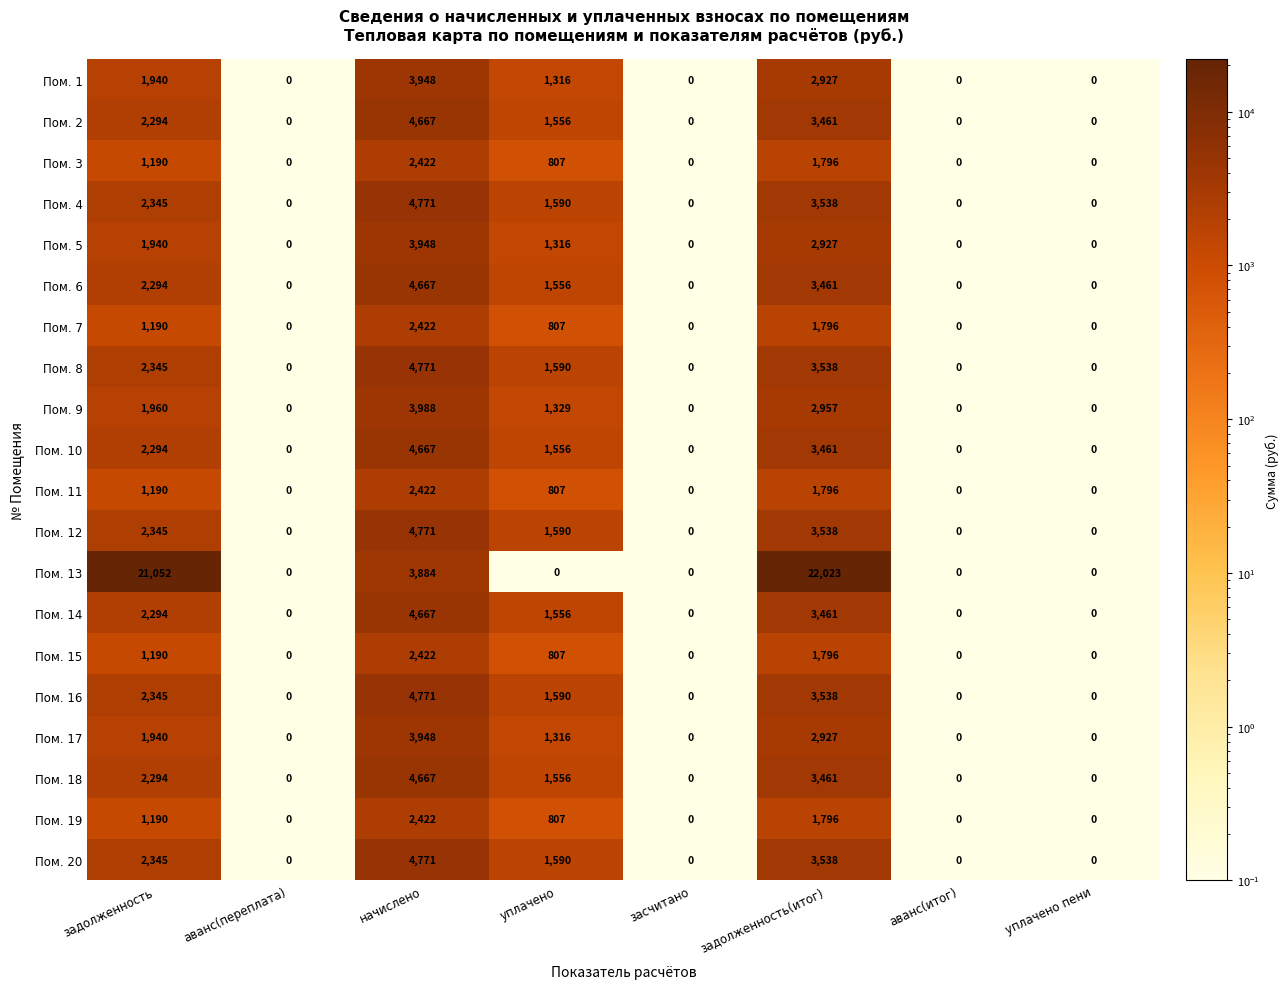

The Пом. 15 series shows 0 at засчитано. True or false?

True